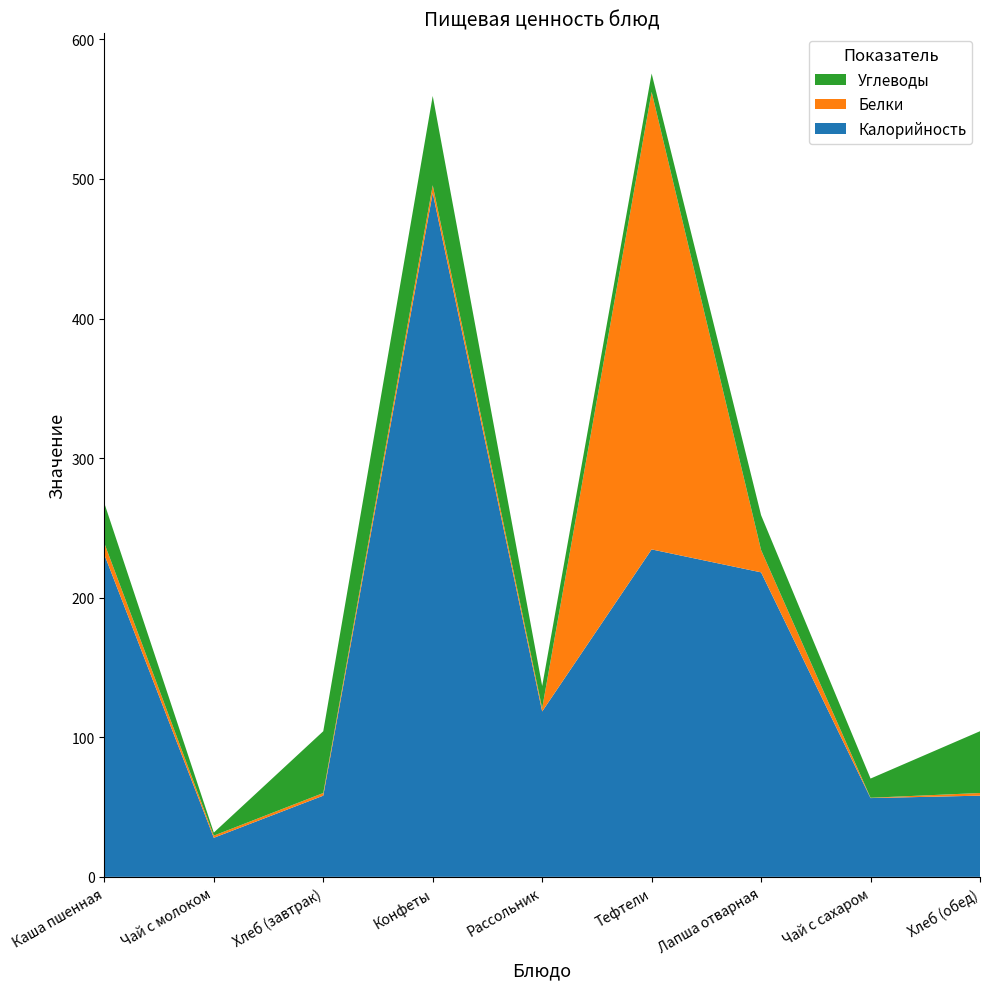

Reading left to right, what are all the values shown in this chart?

Калорийность: Каша пшенная=230.9	Чай с молоком=28.0	Хлеб (завтрак)=58.2	Конфеты=490.0	Рассольник=118.5	Тефтели=234.6	Лапша отварная=218.2	Чай с сахаром=56.4	Хлеб (обед)=58.2
Белки: Каша пшенная=8.1	Чай с молоком=1.6	Хлеб (завтрак)=1.9	Конфеты=5.5	Рассольник=2.3	Тефтели=327.8	Лапша отварная=16.0	Чай с сахаром=0.2	Хлеб (обед)=1.9
Углеводы: Каша пшенная=28.7	Чай с молоком=2.2	Хлеб (завтрак)=44.3	Конфеты=64.0	Рассольник=15.9	Тефтели=13.2	Лапша отварная=25.0	Чай с сахаром=13.8	Хлеб (обед)=44.3